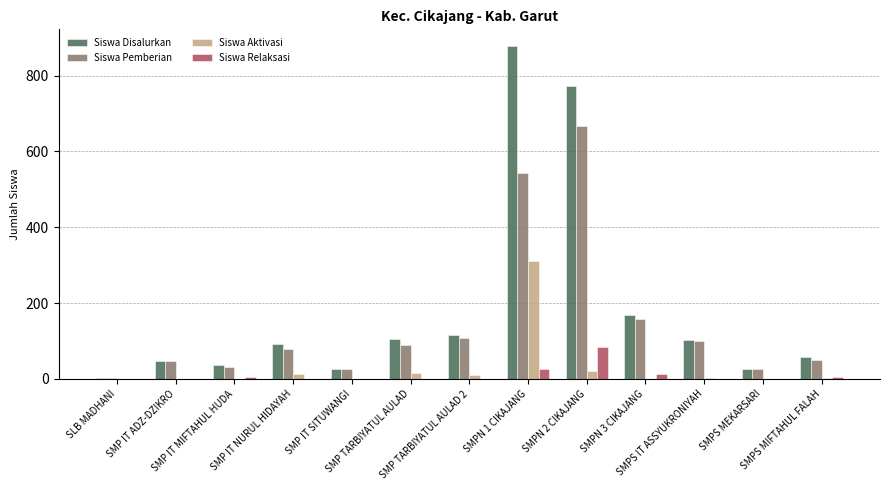

What is the maximum value for Siswa Pemberian?

668